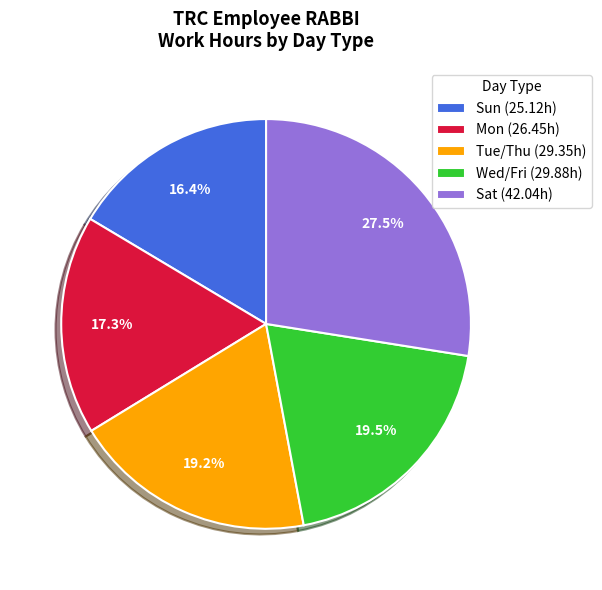

Which slice is the smallest?

Sun (25.12h)